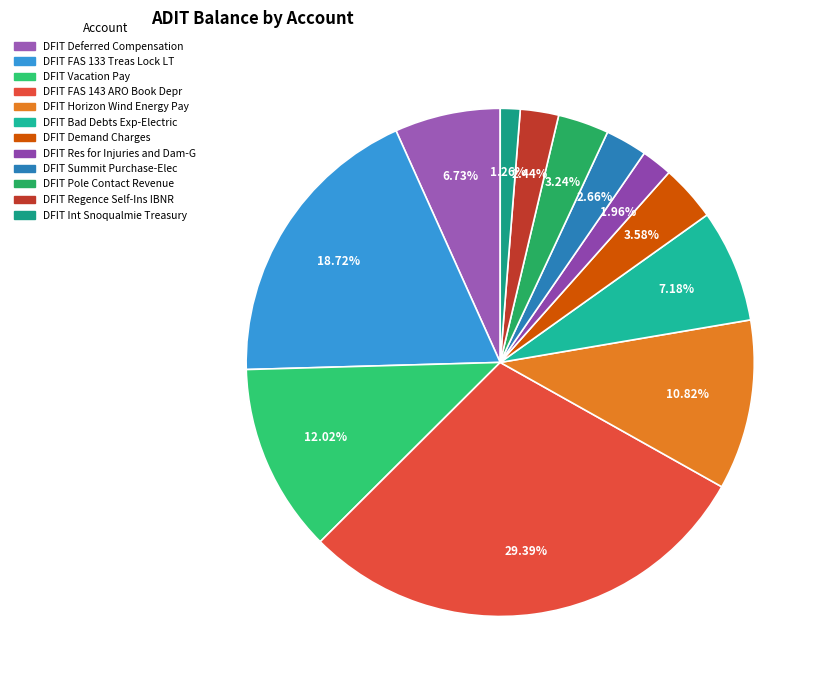

The DFIT Horizon Wind Energy Pay slice represents 11% of the pie. True or false?

True